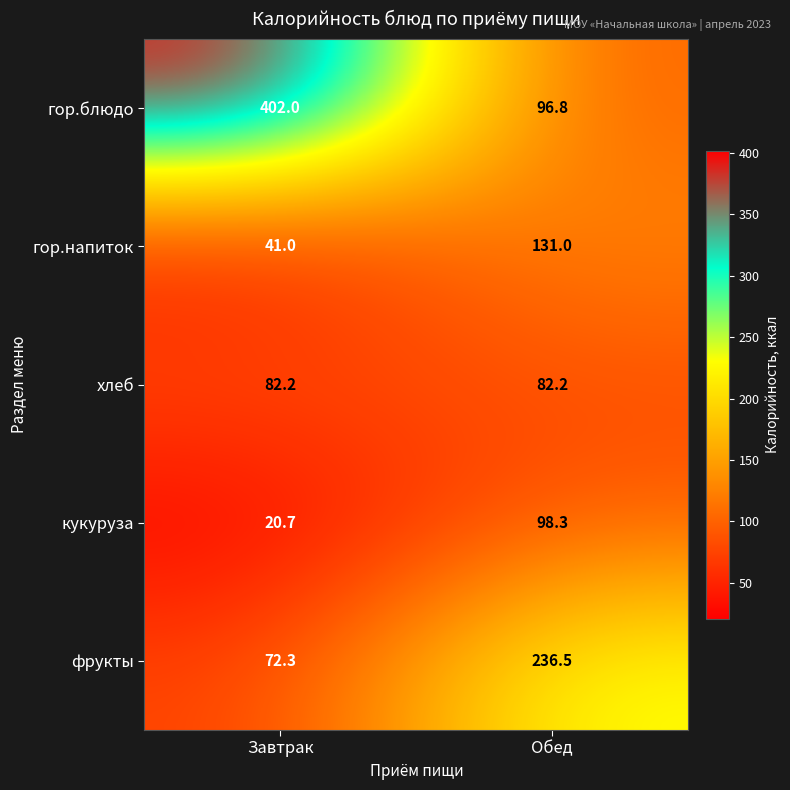

Rank the categories by кукуруза value from highest to lowest.

Обед, Завтрак